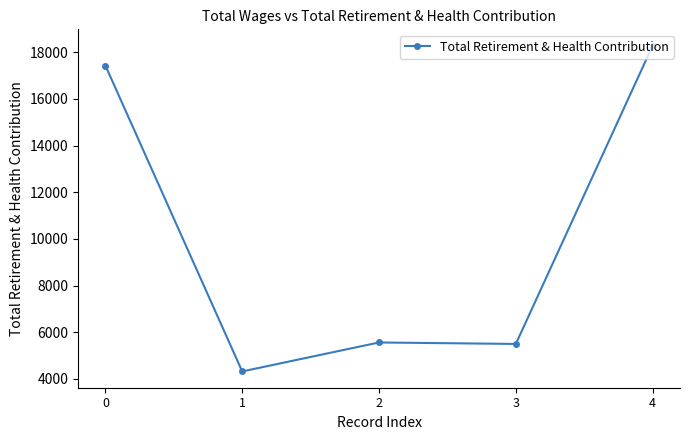

What is the smallest value displayed?

4323